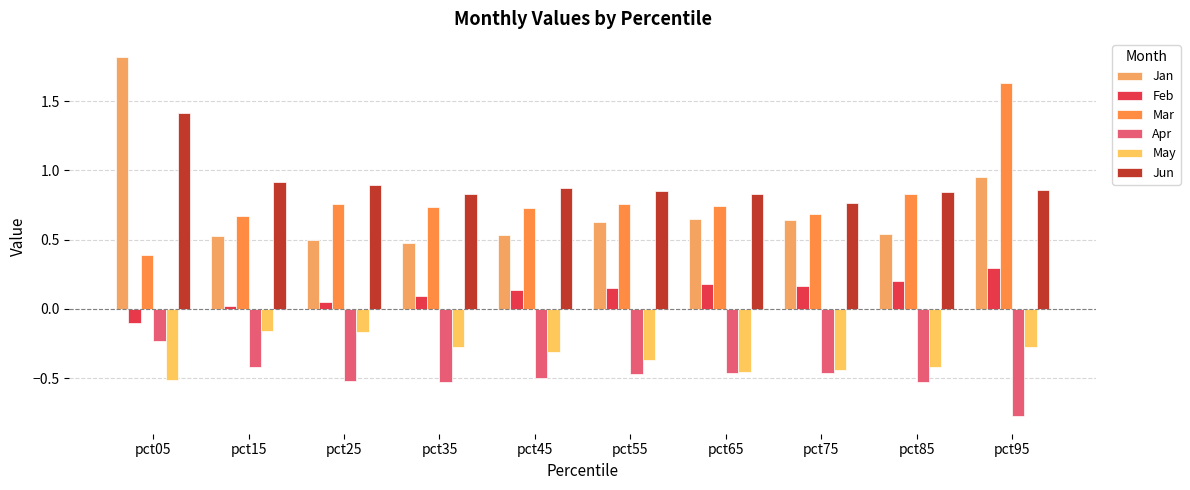

Rank the series by their maximum value, from lowest to highest.

Apr, May, Feb, Jun, Mar, Jan